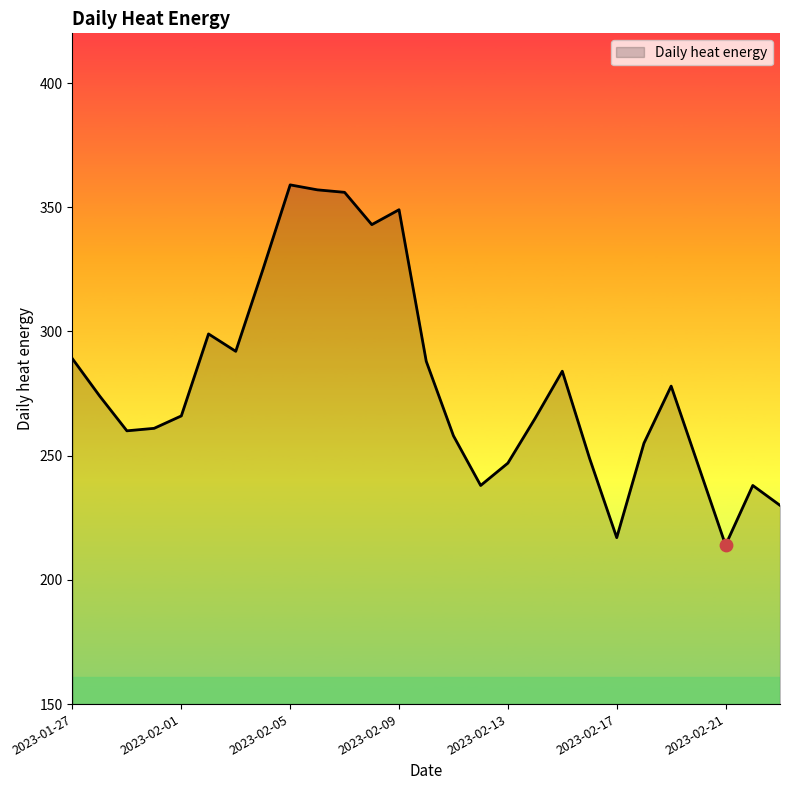

What is the difference between the maximum and minimum values?

145